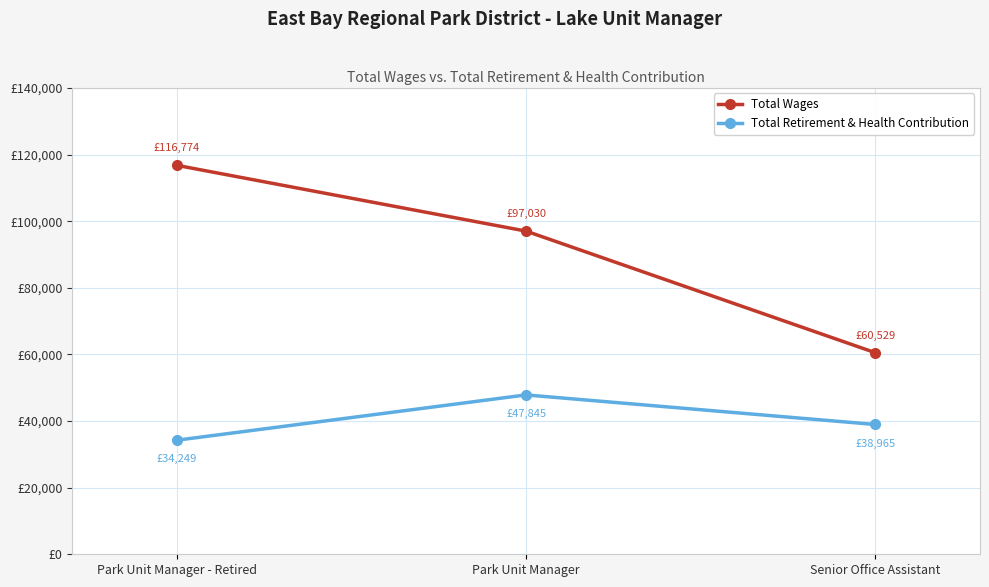

What position from the right is Senior Office Assistant?

1